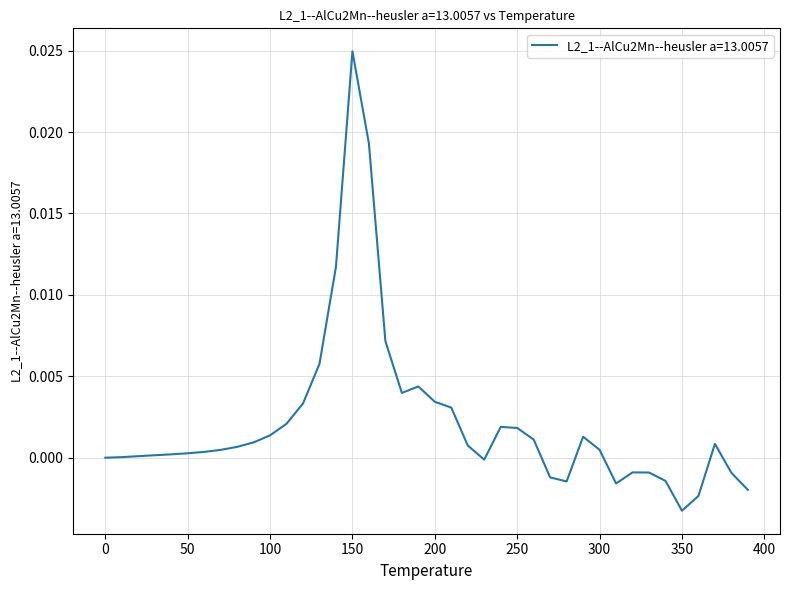

Does the chart display data point markers on the line(s)?

No